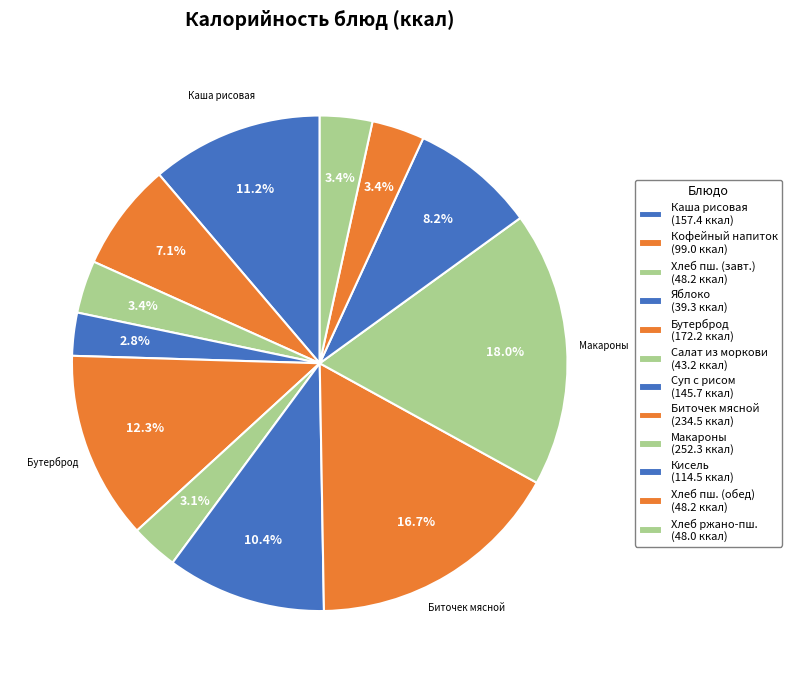

To the nearest percent, what is the difference between the largest and smallest slice percentages?

15%